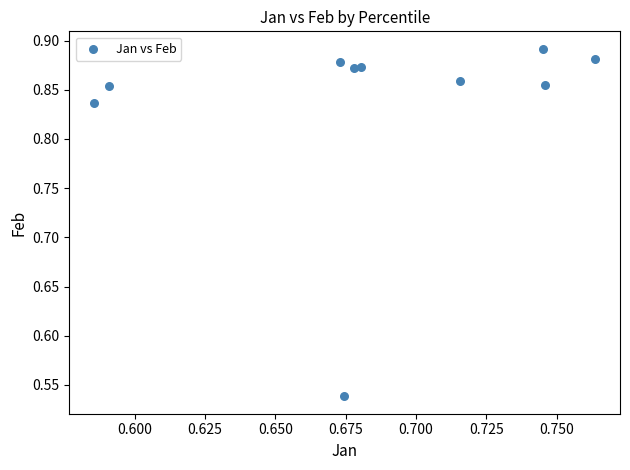

What is the average X value?

0.7